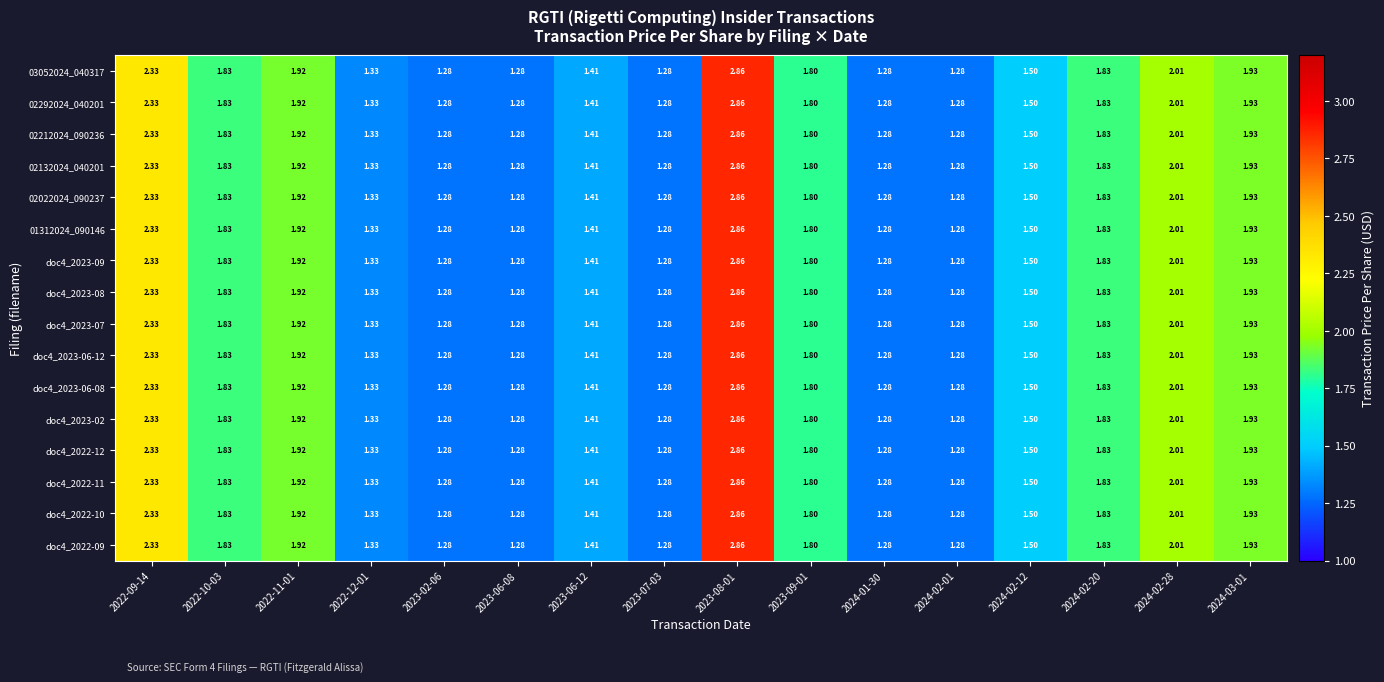

Is the value of doc4_2023-07 at 2022-09-14 greater than the value of 02292024_040201 at 2022-12-01?

Yes